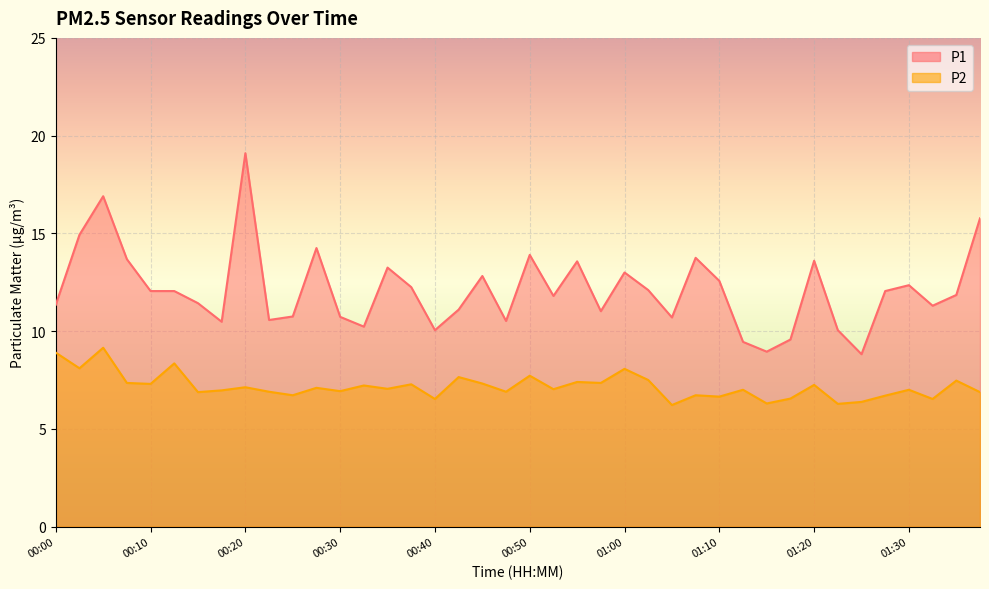

How many data points does each series have?

40